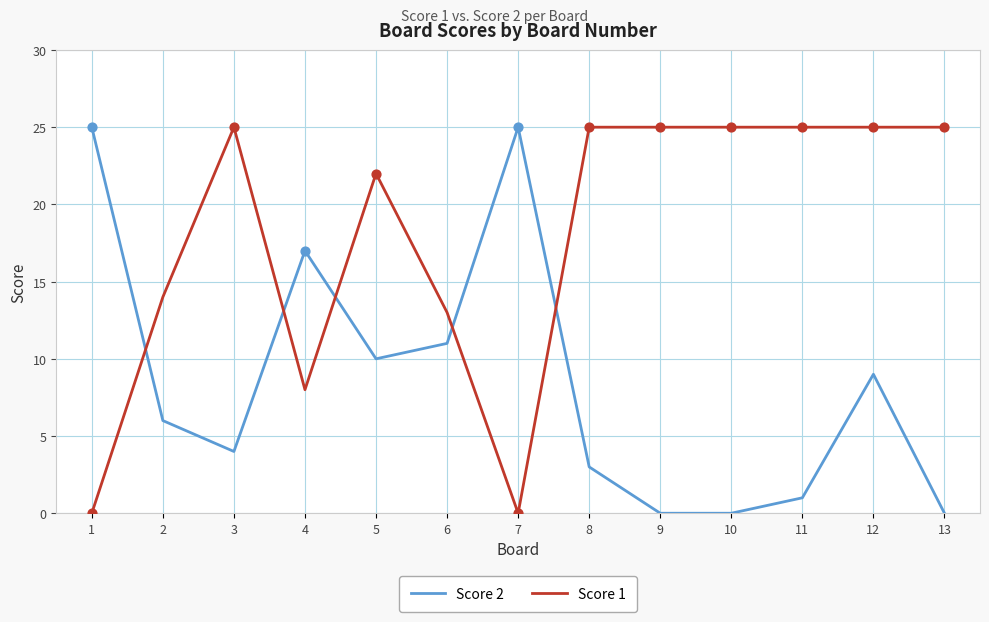

What are all the series names shown in the legend?

Score 2, Score 1